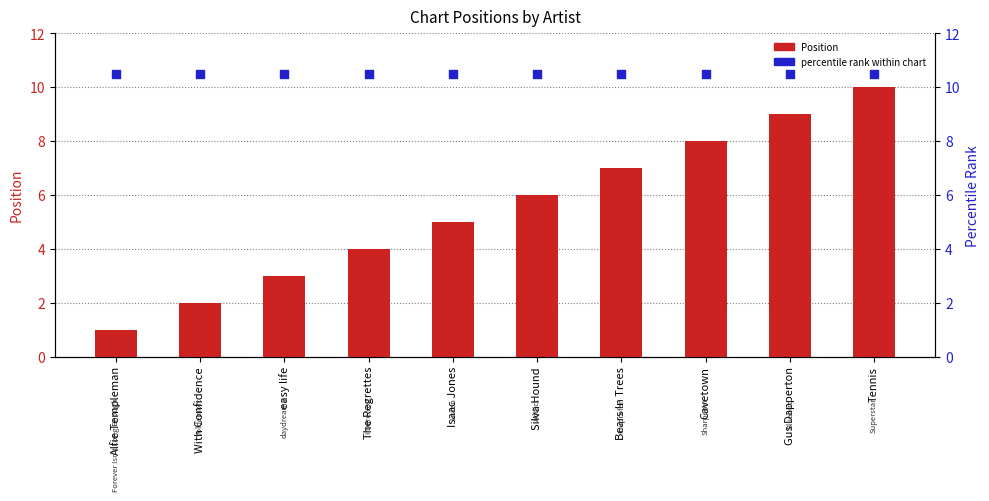

Which series has the largest total across all categories?

percentile rank within chart